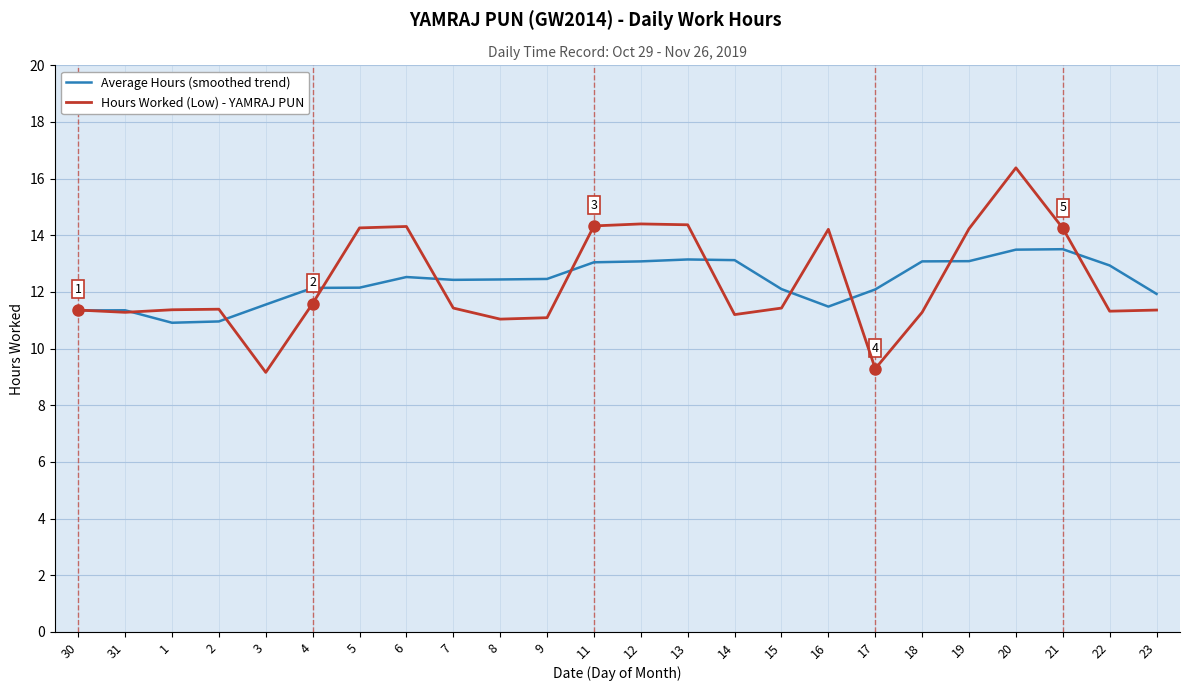

How many lines are shown in the chart?

2